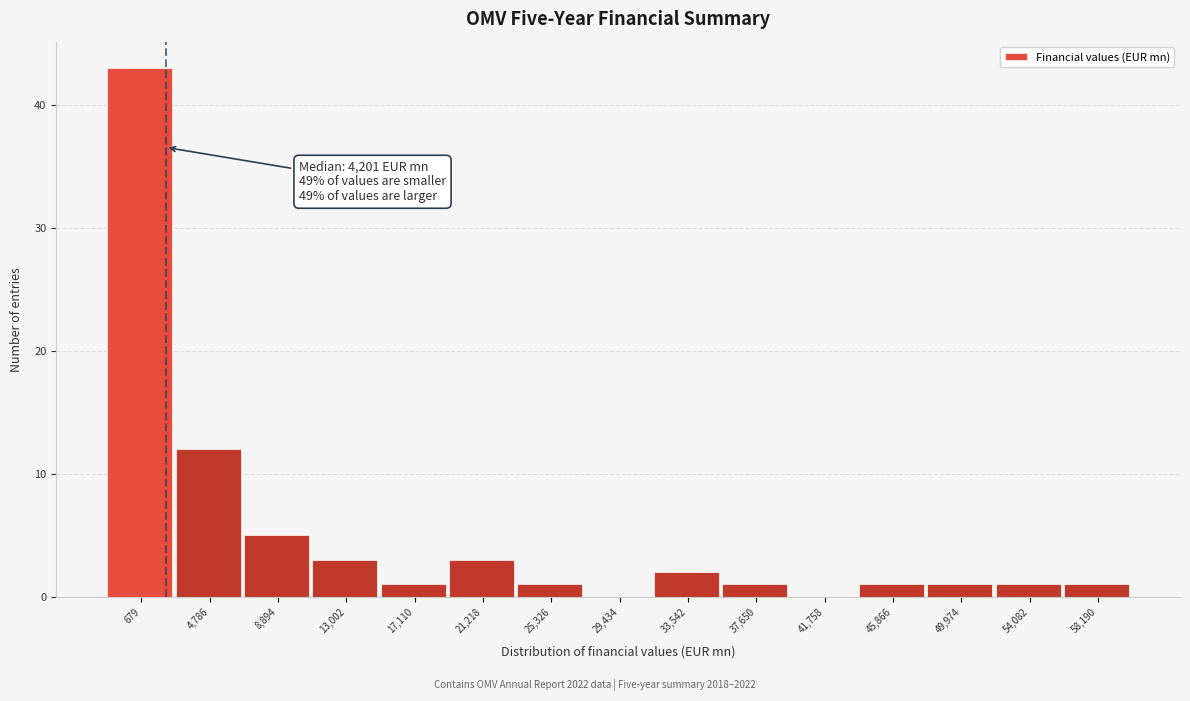

Reading right to left, list all the values displayed in this chart.

58,190=1	54,082=1	49,974=1	45,866=1	41,758=0	37,650=1	33,542=2	29,434=0	25,326=1	21,218=3	17,110=1	13,002=3	8,894=5	4,786=12	679=43